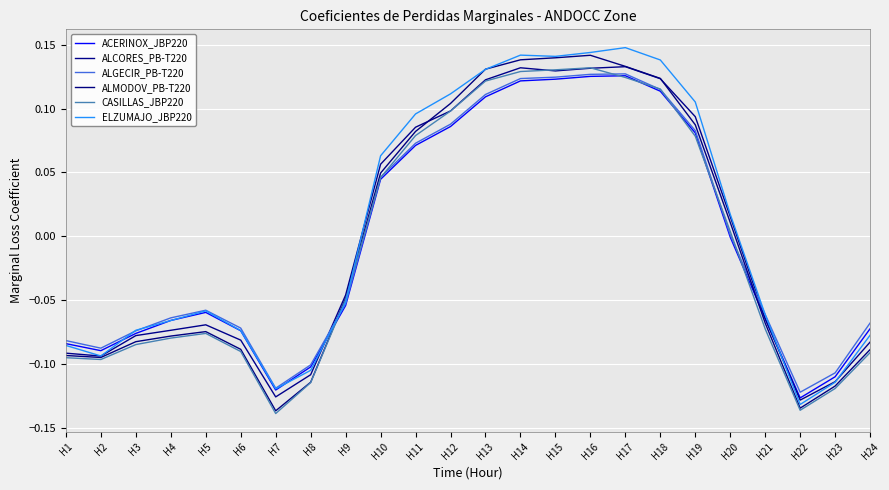

Which series has the largest total across all categories?

ELZUMAJO_JBP220